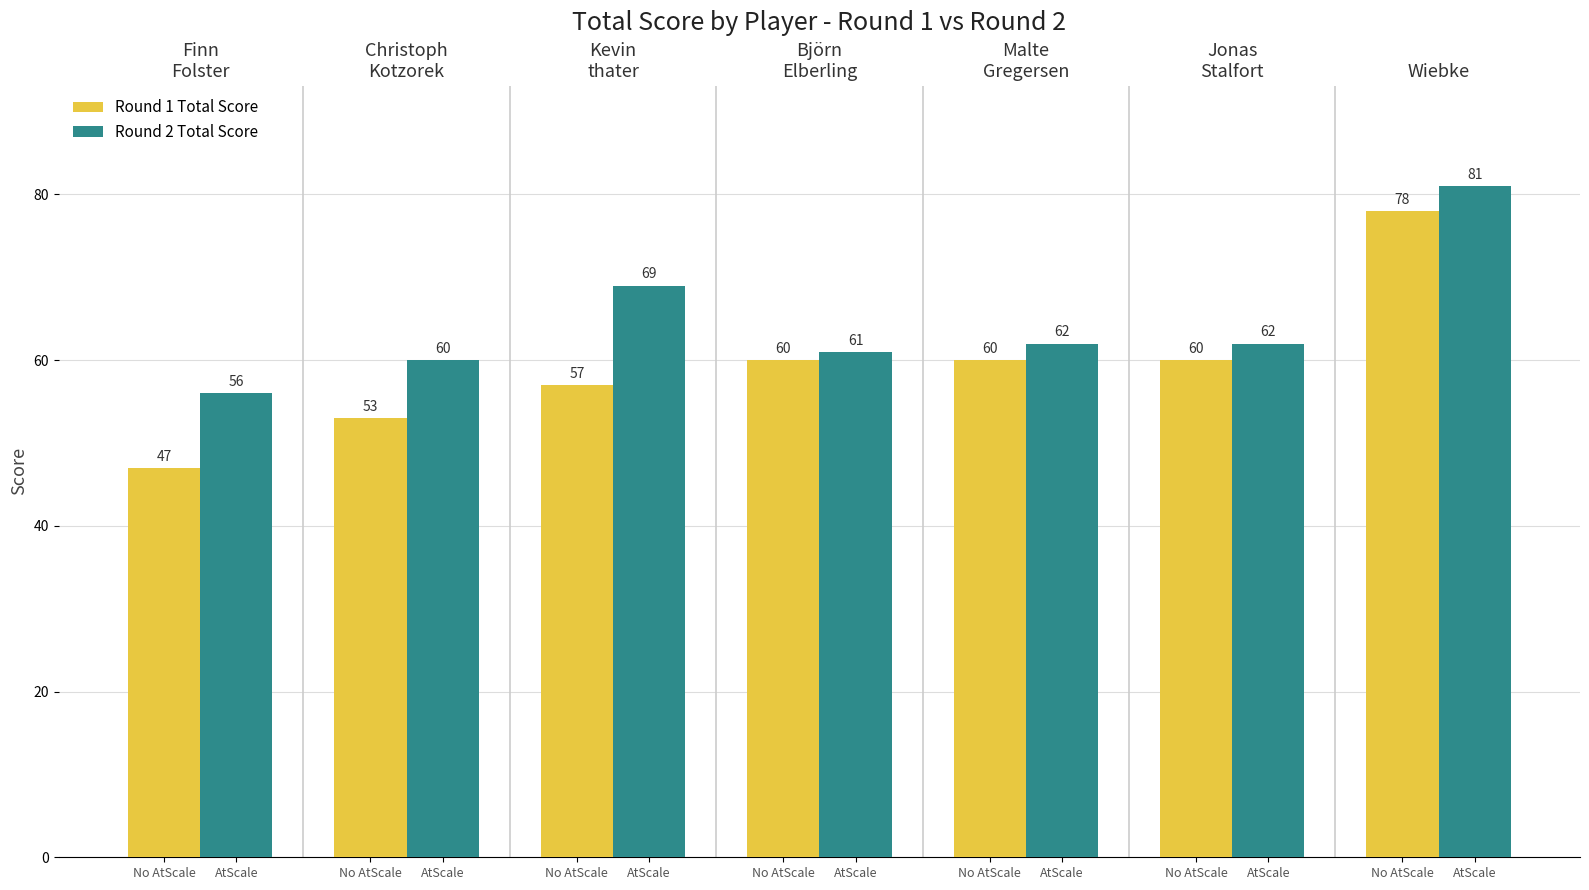

Reading left to right, extract all data points from this chart.

Round 1 Total Score: 47	53	57	60	60	60	78
Round 2 Total Score: 56	60	69	61	62	62	81